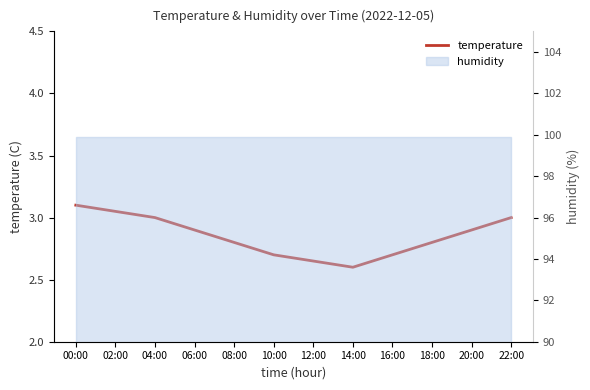

Reading right to left, extract all data points from this chart.

22:00=3.0	20:00=2.9	18:00=2.8	16:00=2.7	14:00=2.6	12:00=2.6	10:00=2.7	08:00=2.8	06:00=2.9	04:00=3.0	02:00=3.0	00:00=3.1